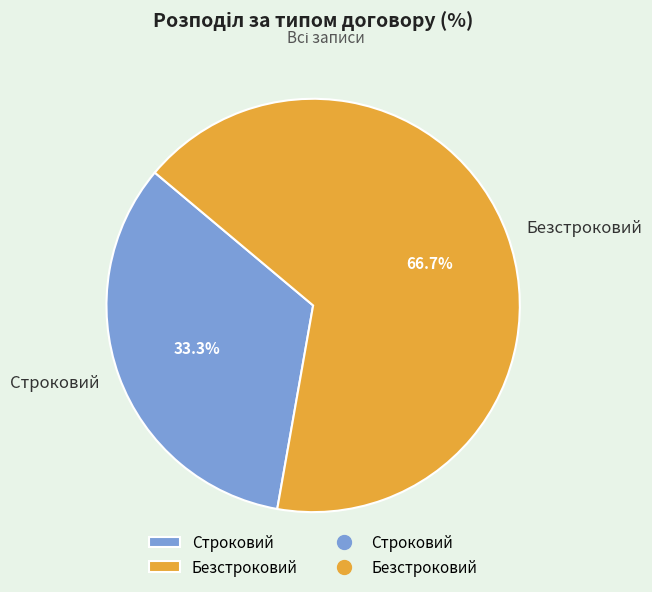

Rank the categories by value from lowest to highest.

Строковий, Безстроковий